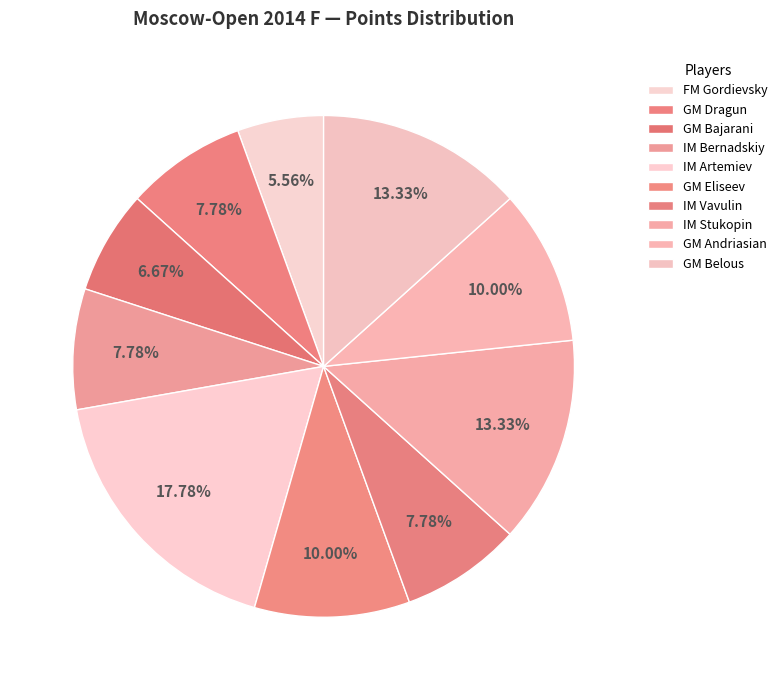

Is it true that IM Bernadskiy is 8% of the pie?

True